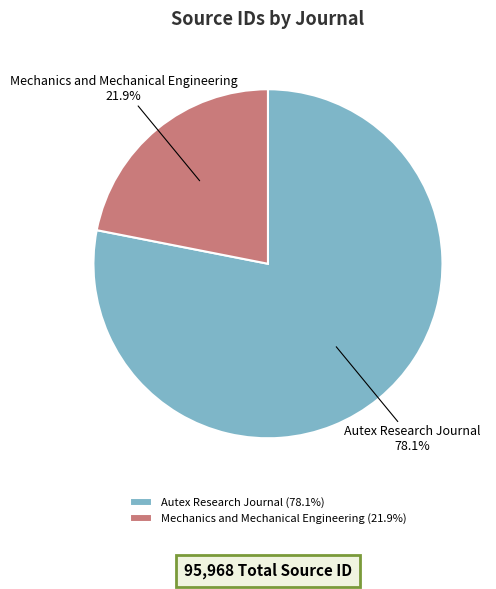

True or false: Mechanics and Mechanical Engineering accounts for 22% of the total.

True